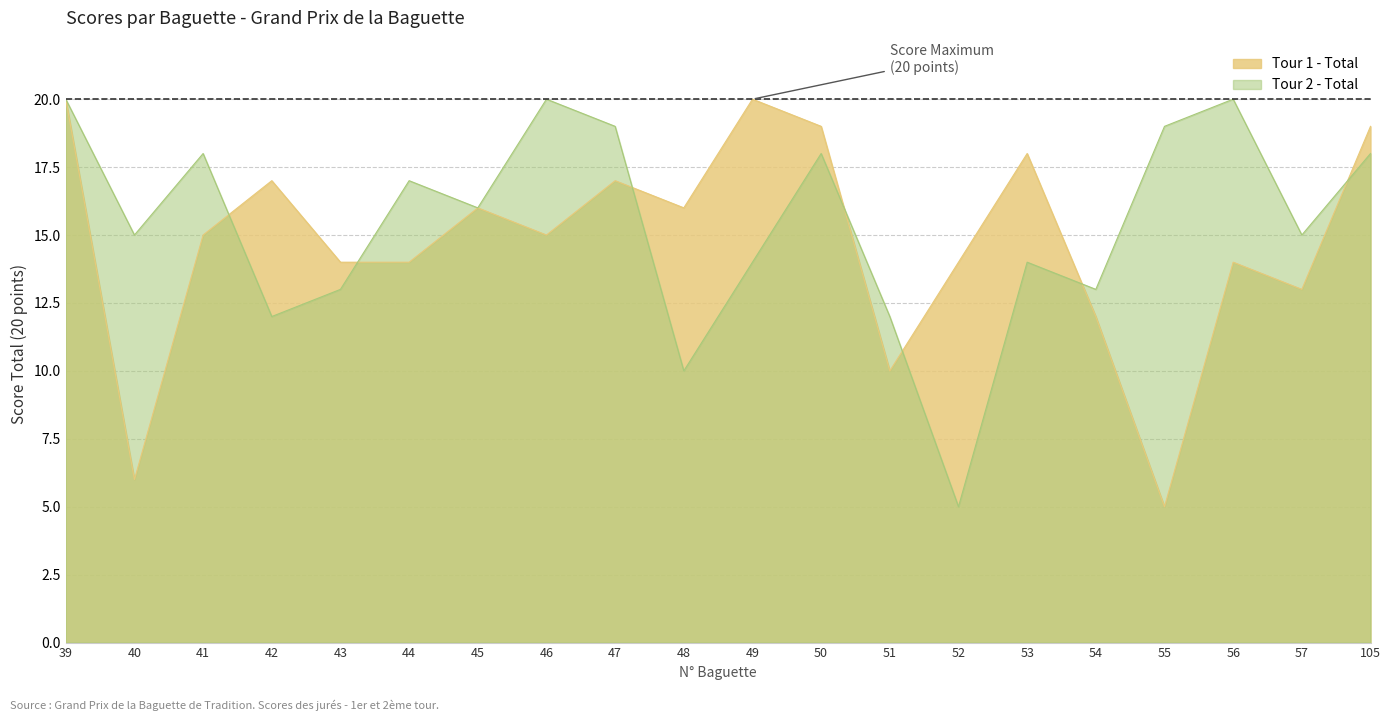

In Tour 2 - Total, how many points are higher than both neighbors (excluding endpoints)?

6